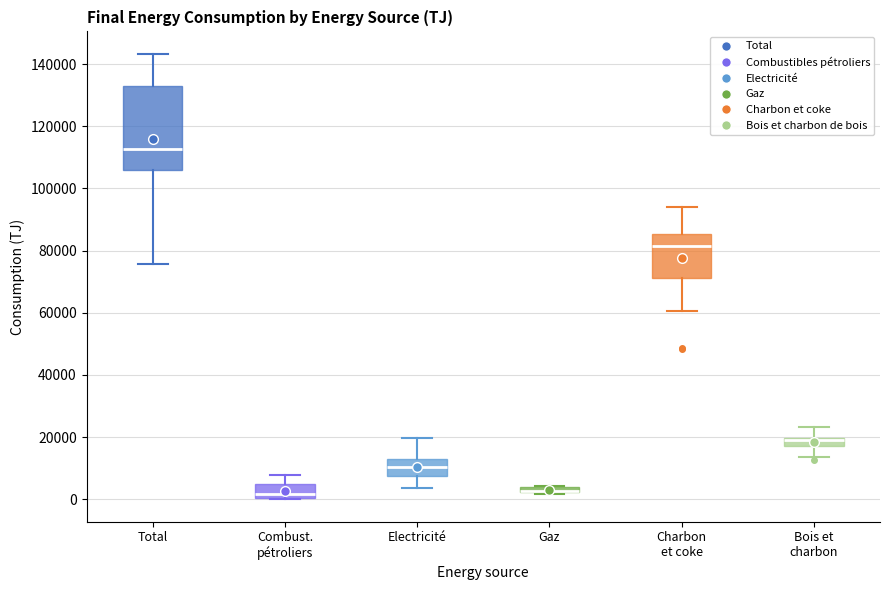

Where does the upper whisker of the box for Combust. pétroliers end on the y-axis? The values are not printed on the chart, so give them approximately, as read against the axis.

8000